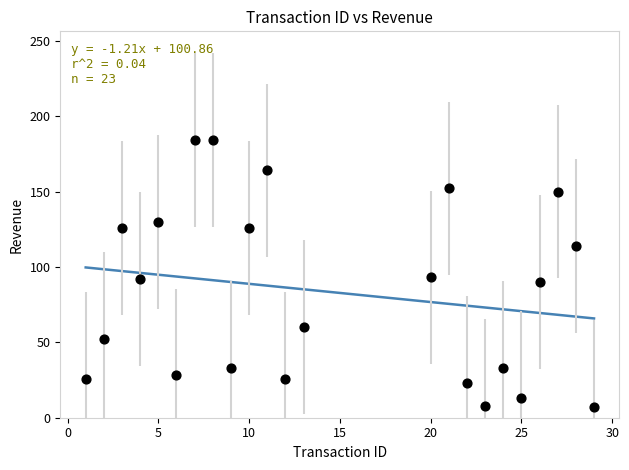

What is the range of Y values (max minus min)?

177